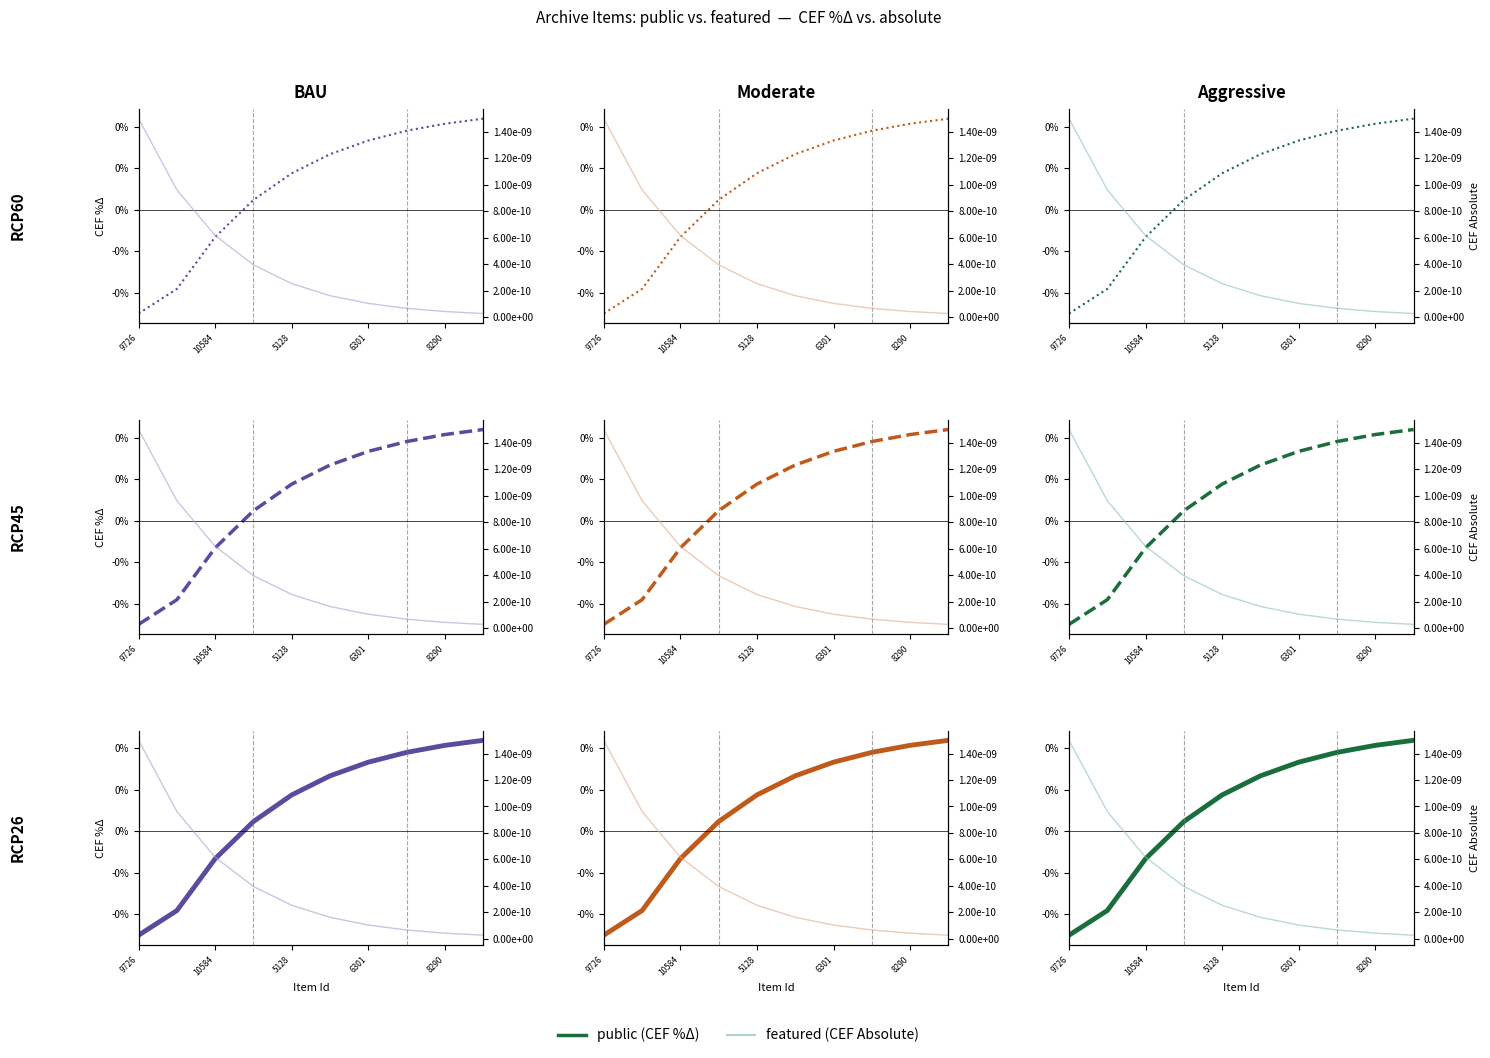

Which series has the widest spread of values?

public (CEF %Δ)